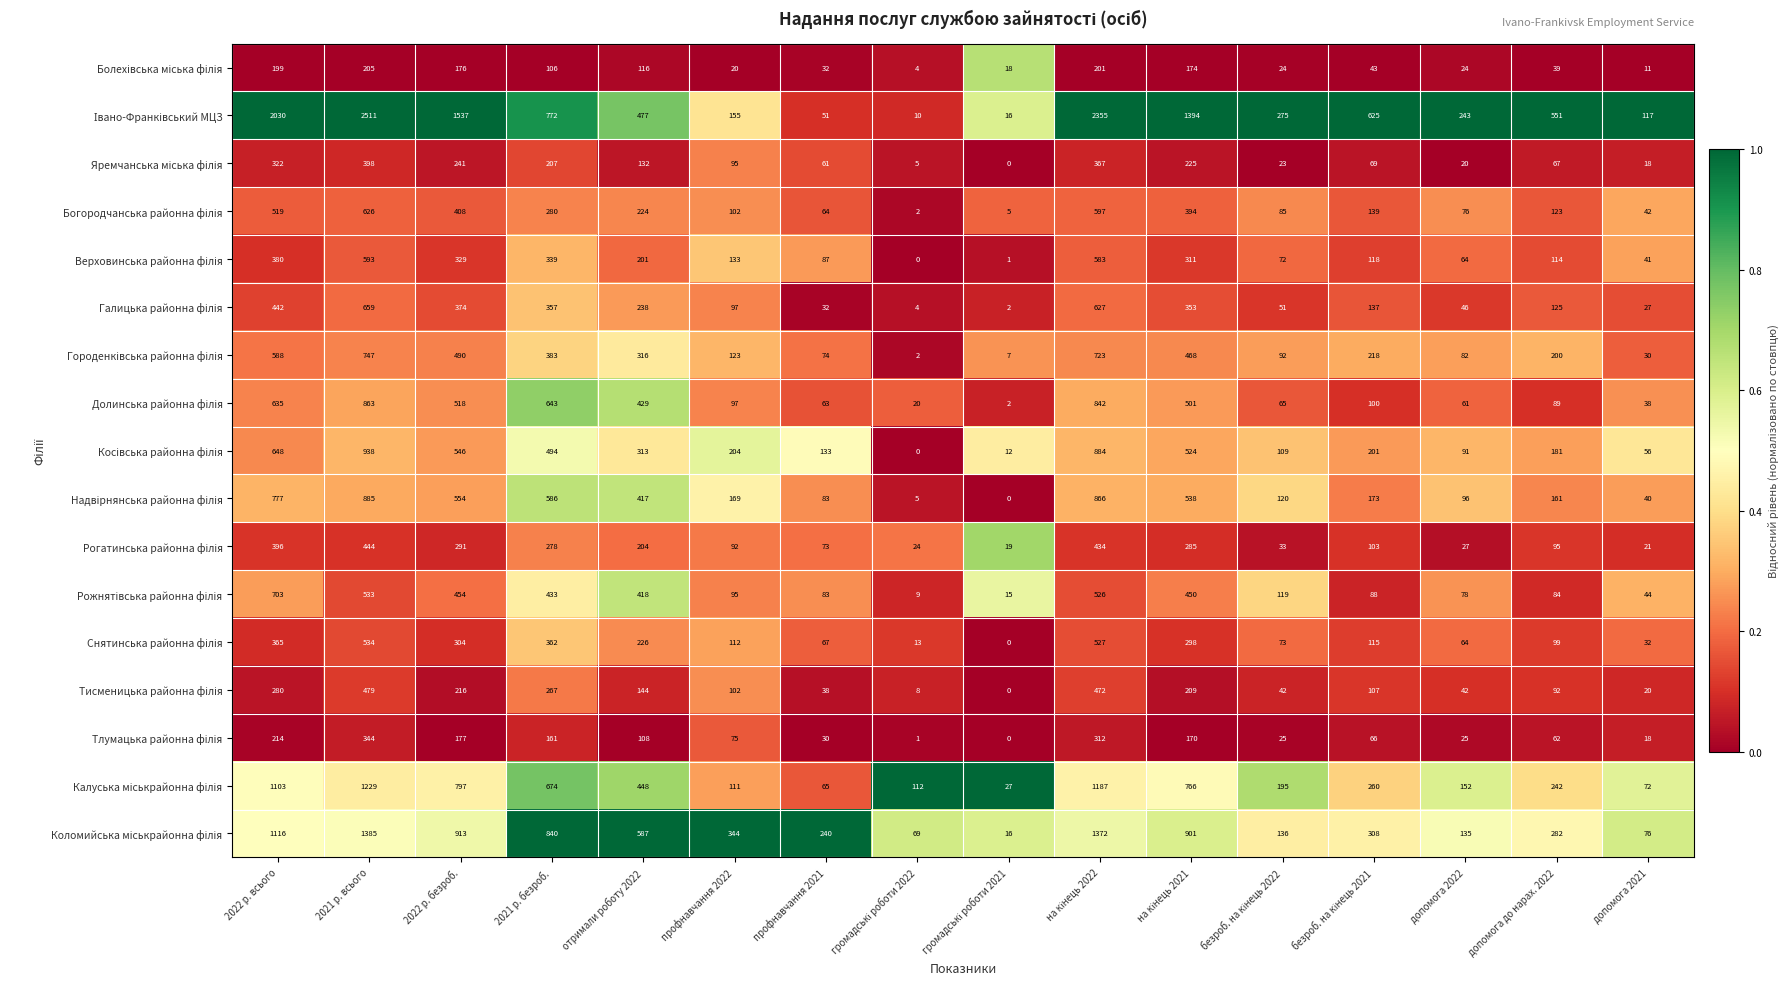

What is the maximum value shown in the chart?

2511